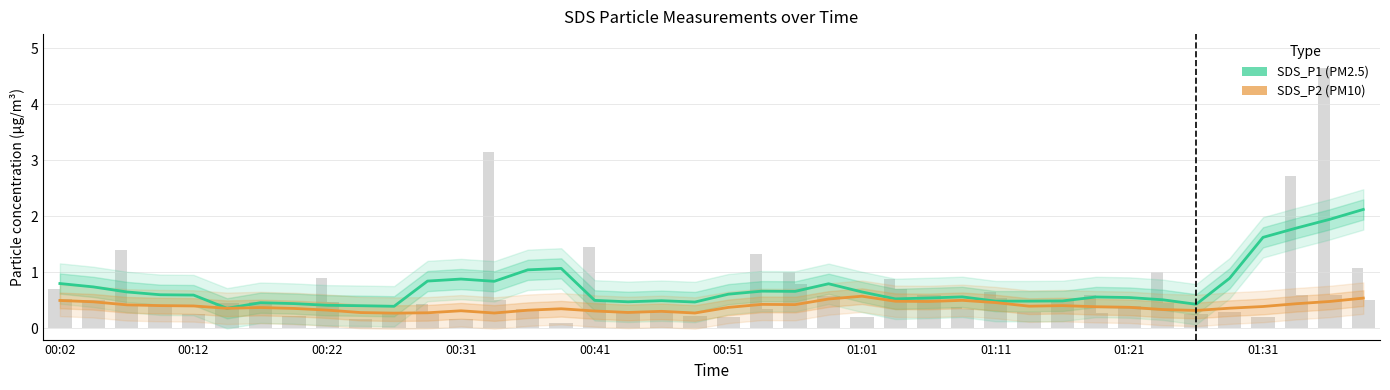

What is the difference between the highest and lowest values at 26?

0.1